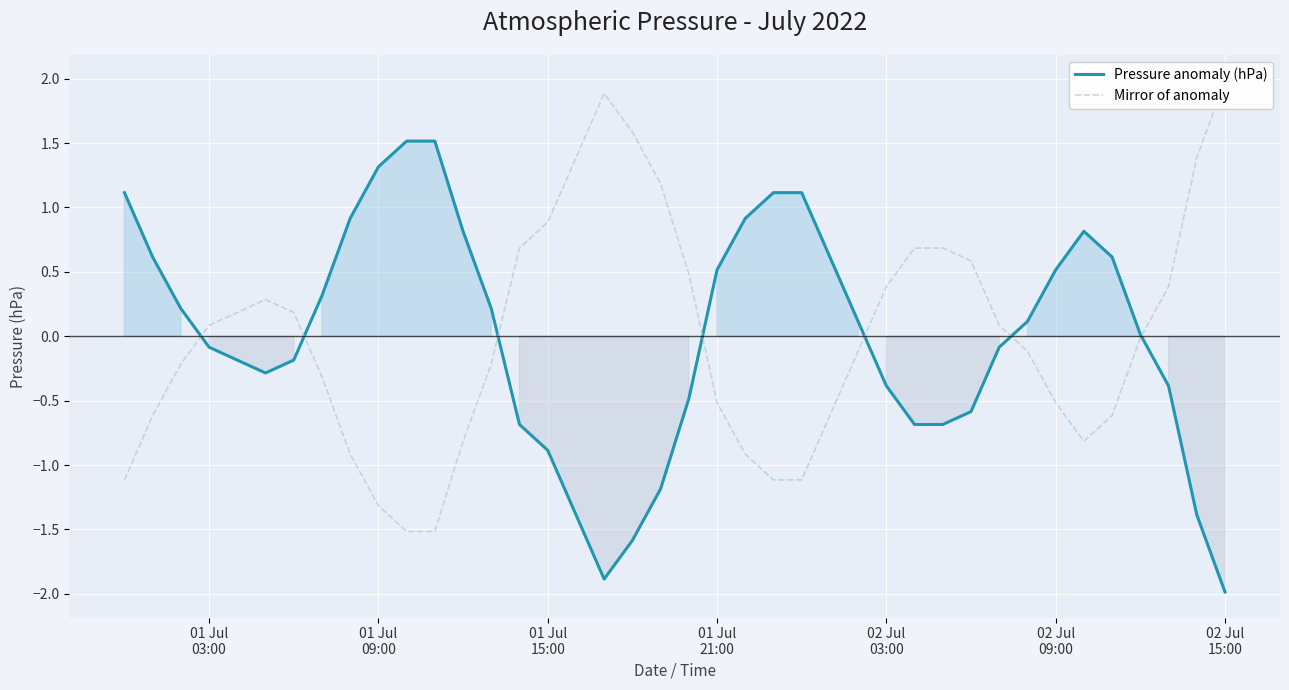

Reading left to right, transcribe all the data shown in this chart.

Pressure anomaly (hPa): 1.1	0.6	0.2	-0.1	-0.2	-0.3	-0.2	0.3	0.9	1.3	1.5	1.5	0.8	0.2	-0.7	-0.9	-1.4	-1.9	-1.6	-1.2	-0.5	0.5	0.9	1.1	1.1	0.6	0.1	-0.4	-0.7	-0.7	-0.6	-0.1	0.1	0.5	0.8	0.6	0.0	-0.4	-1.4	-2.0
Mirror of anomaly: -1.1	-0.6	-0.2	0.1	0.2	0.3	0.2	-0.3	-0.9	-1.3	-1.5	-1.5	-0.8	-0.2	0.7	0.9	1.4	1.9	1.6	1.2	0.5	-0.5	-0.9	-1.1	-1.1	-0.6	-0.1	0.4	0.7	0.7	0.6	0.1	-0.1	-0.5	-0.8	-0.6	-0.0	0.4	1.4	2.0